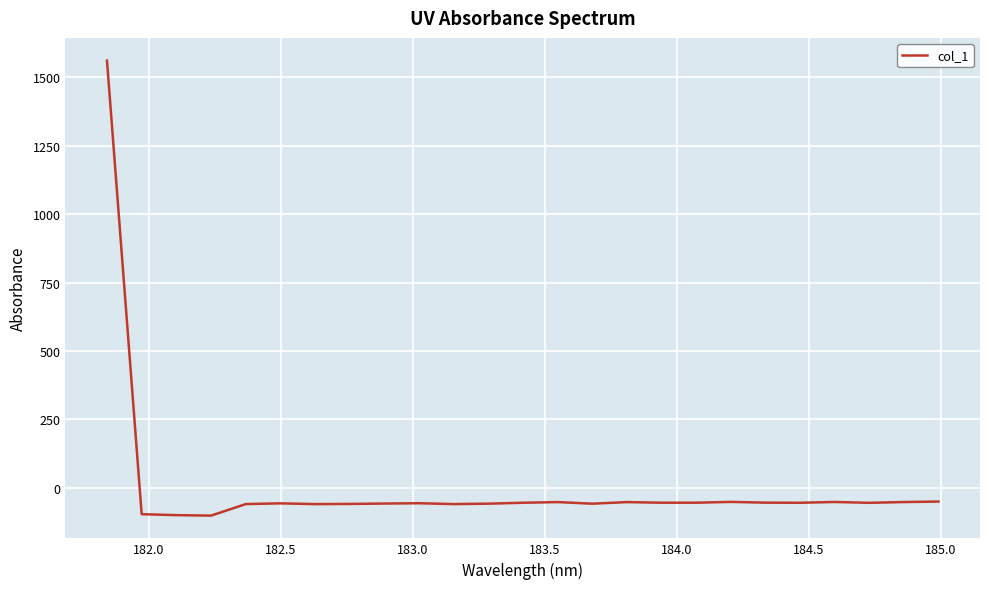

What is the smallest value displayed?

-101.8